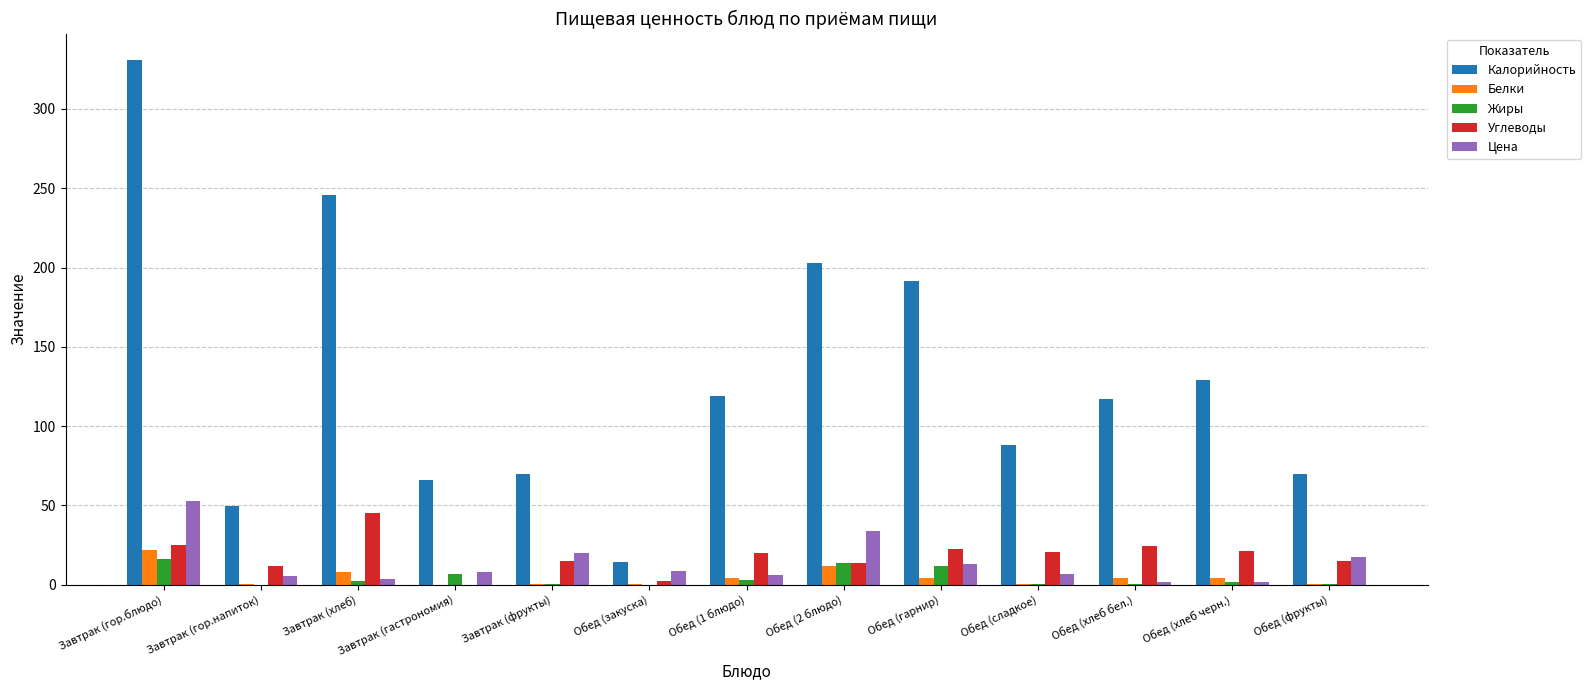

Which series changed the most between Завтрак (гор.блюдо) and Обед (сладкое)?

Калорийность